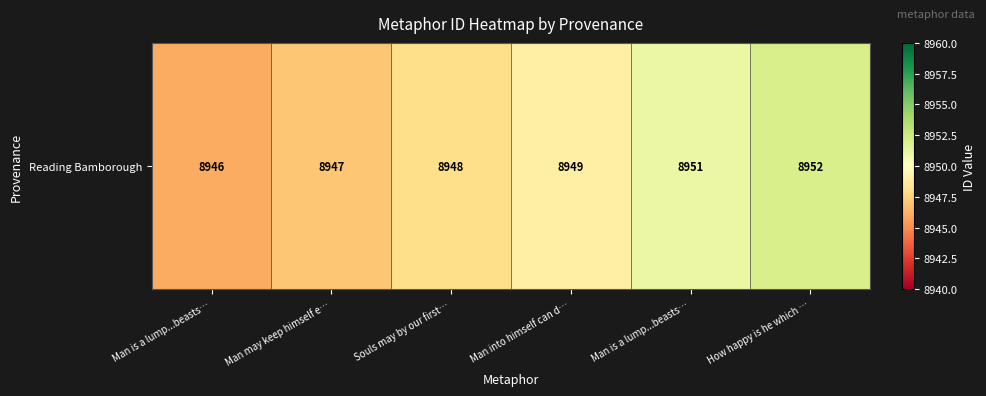

Which category has the lowest value across all series?

Man is a lump...beasts…